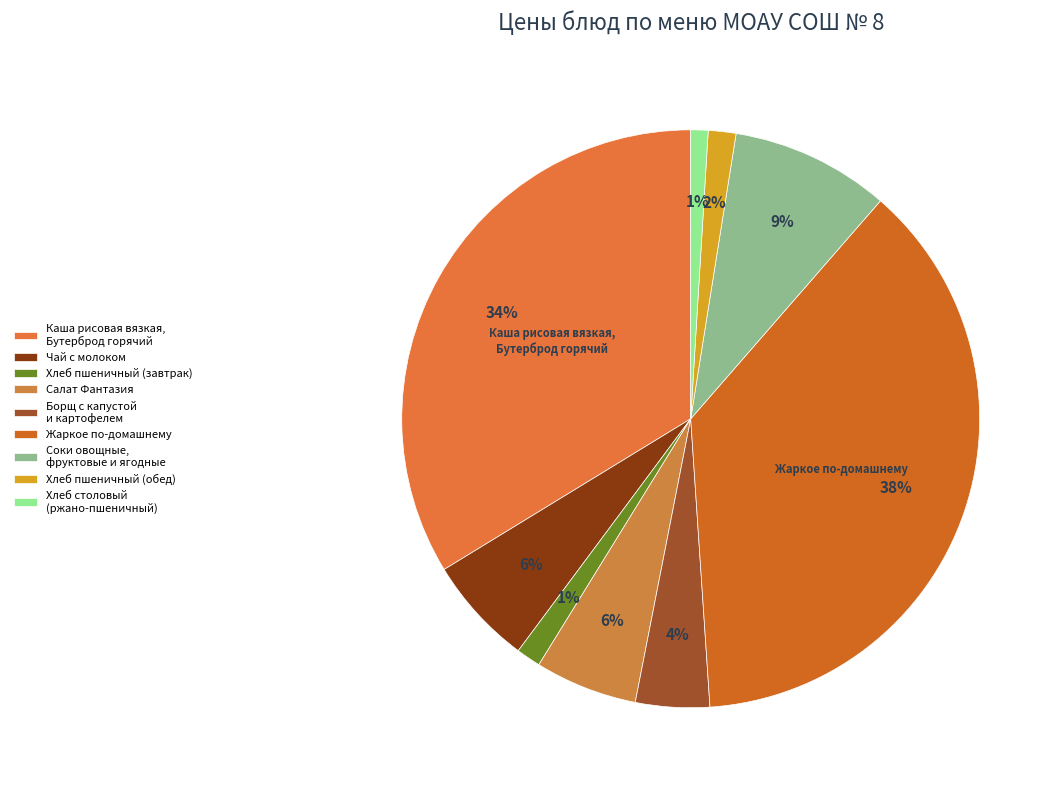

Which slice is the smallest?

Хлеб столовый
(ржано-пшеничный)